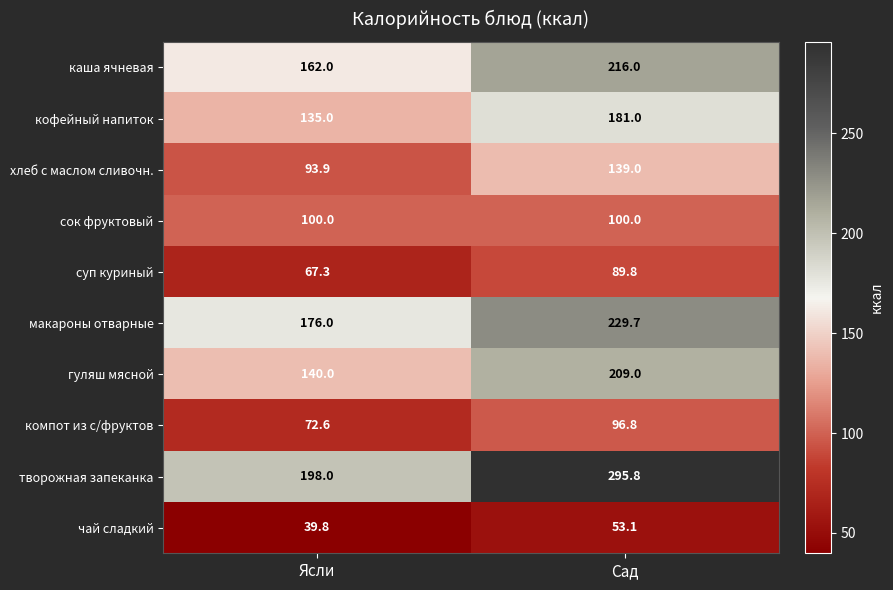

Which category has the highest value across all series?

Сад